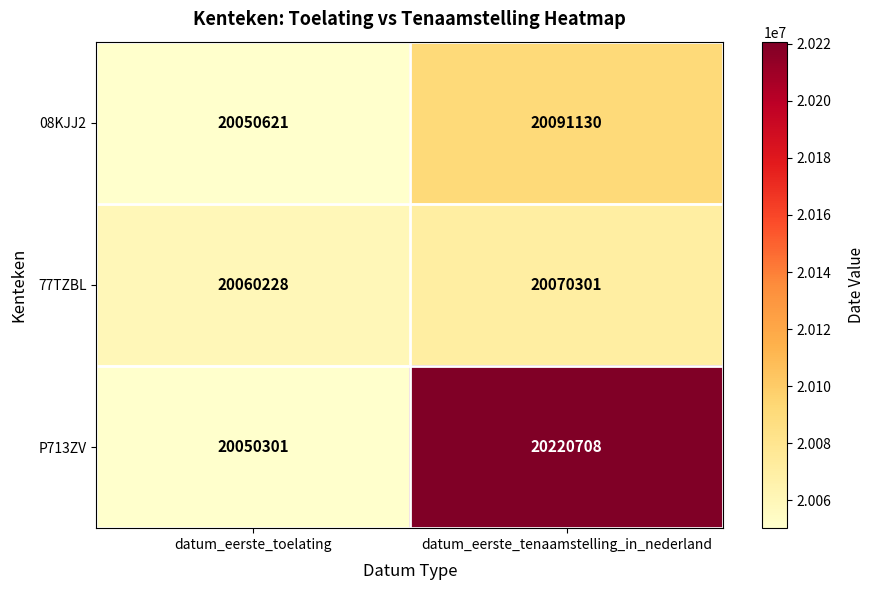

The 08KJJ2 series shows 4708273 at datum_eerste_toelating. True or false?

False